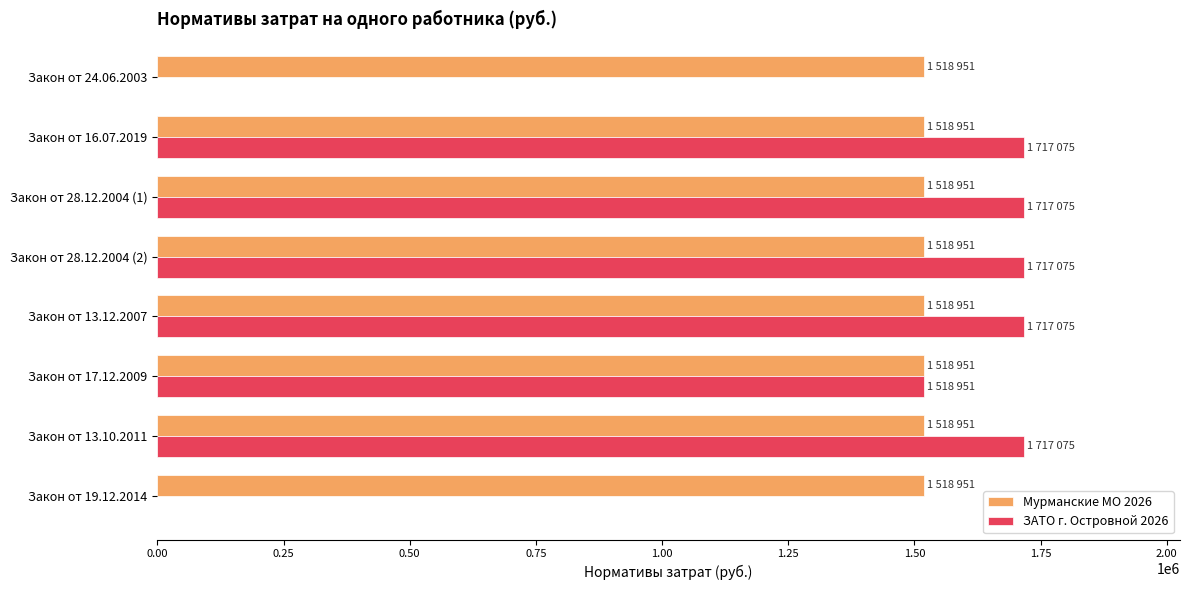

Which series has the largest total across all categories?

Мурманские МО 2026